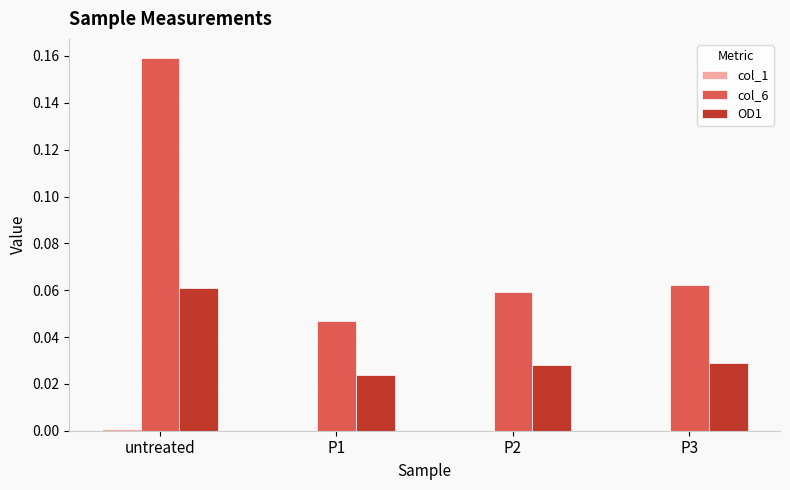

Which label corresponds to the largest value in the chart?

untreated